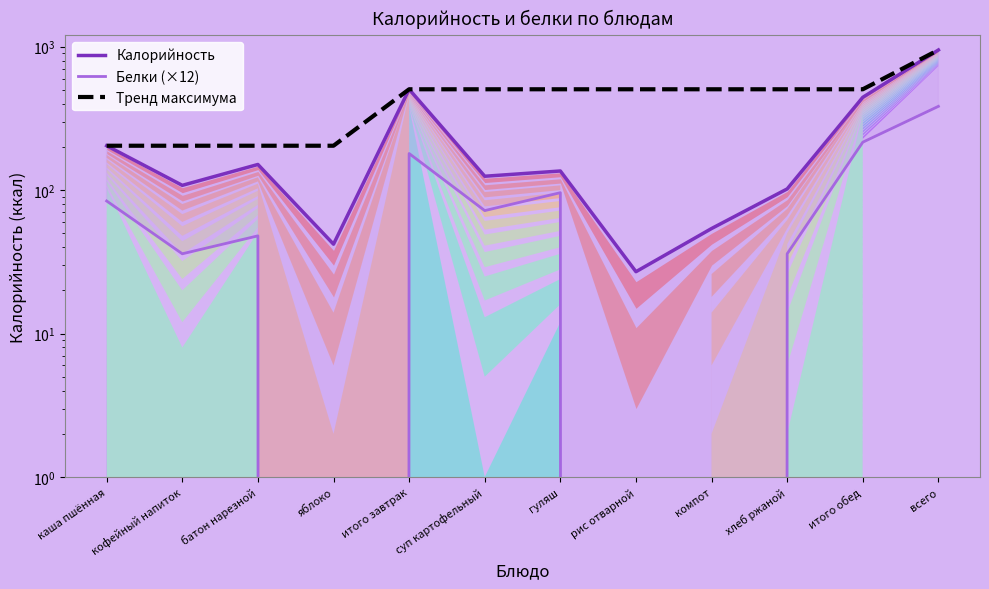

How many interior local valleys does the Белки (×12) series have?

3